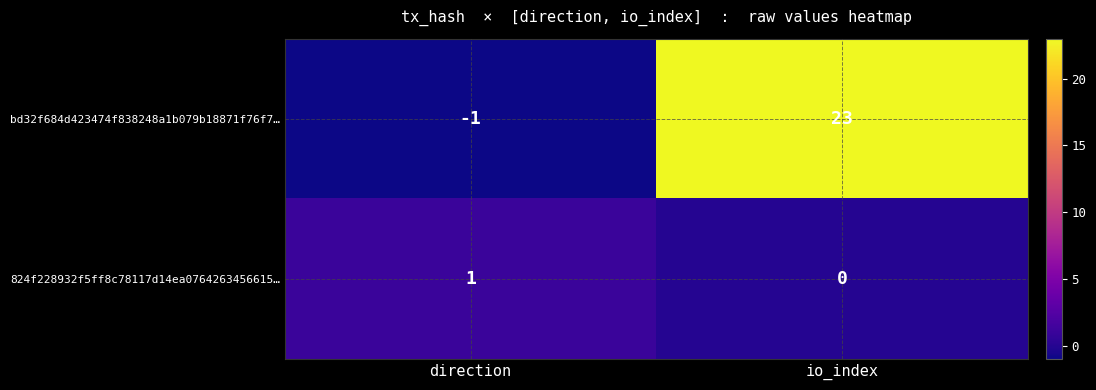

The value of 824f228932f5ff8c78117d14ea0764263456615… at io_index is -1. True or false?

False